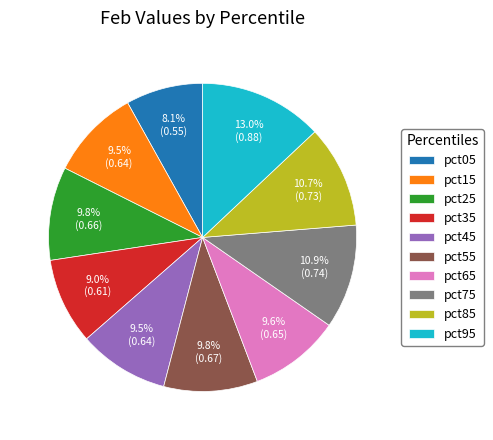

Count the number of slices in the pie.

10